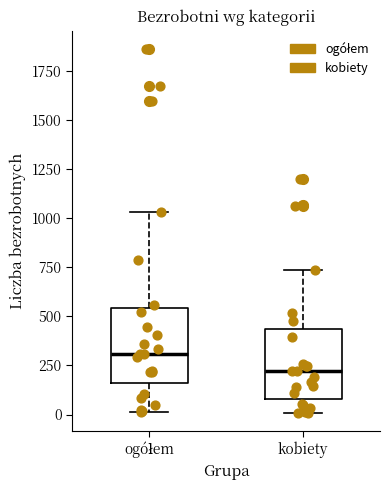

Where is the upper edge of the box for kobiety on the y-axis? The values are not printed on the chart, so give them approximately, as read against the axis.

450